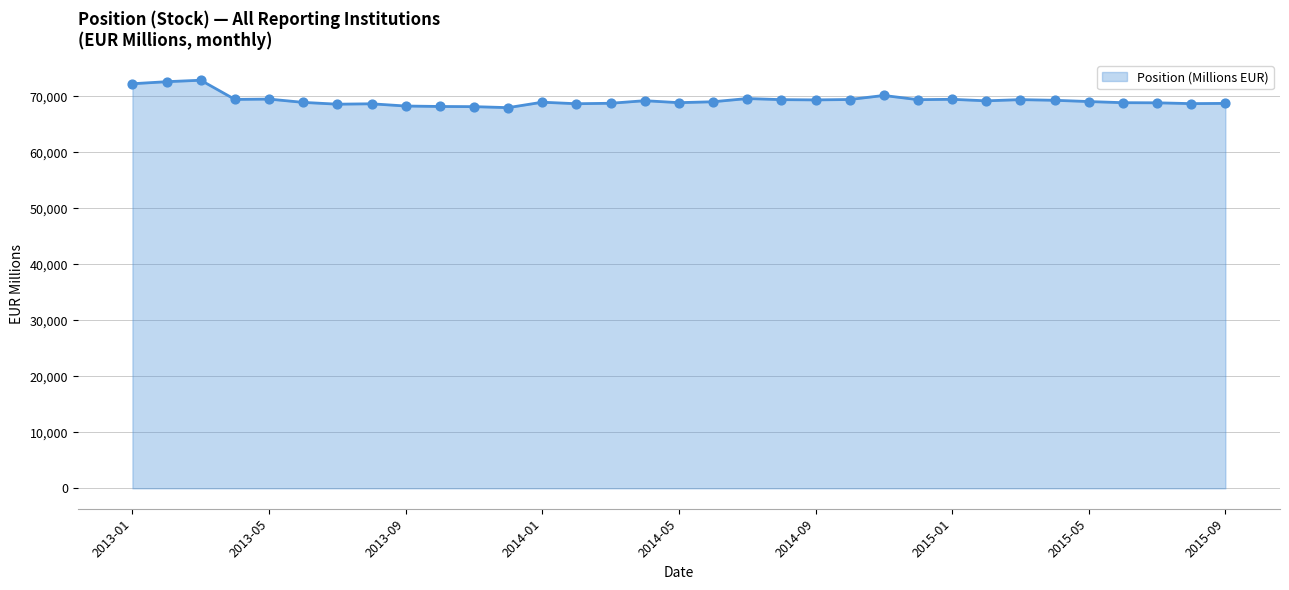

What is the greatest value displayed?

72852